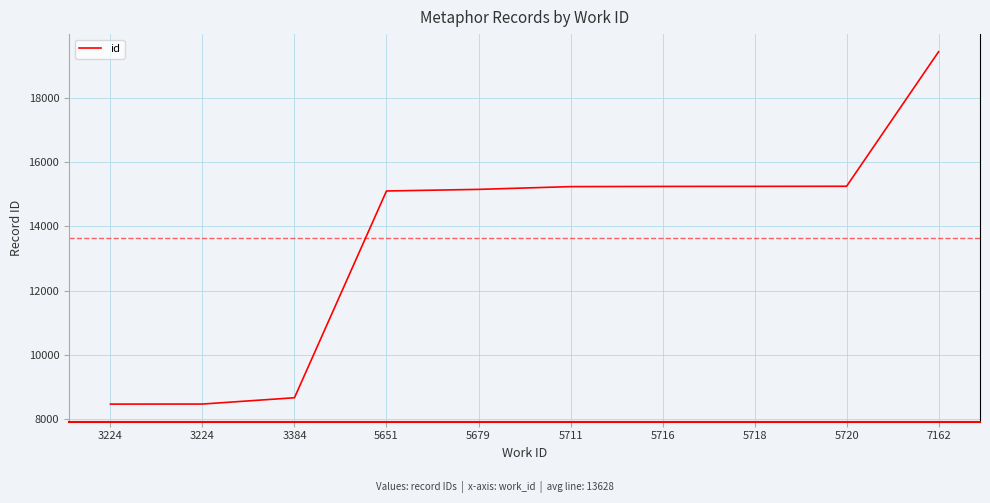

Does the chart display data point markers on the line(s)?

No